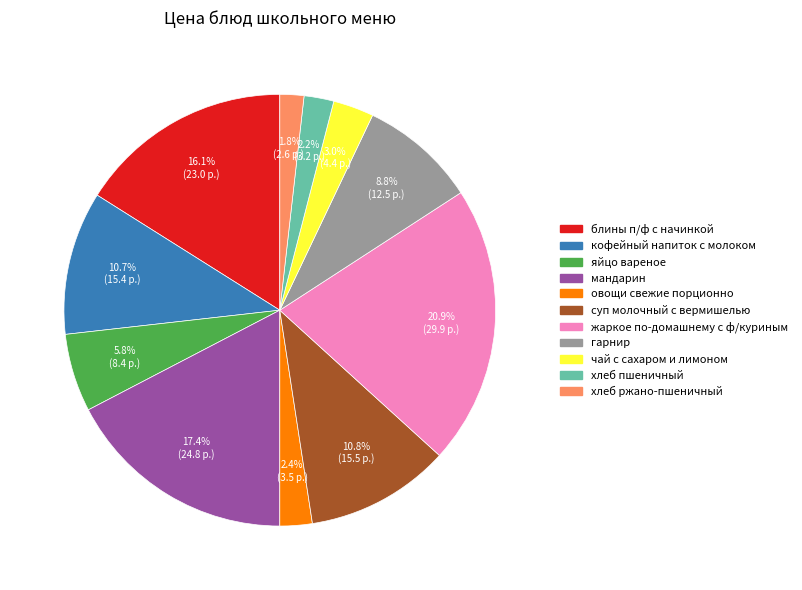

Do блины п/ф с начинкой and овощи свежие порционно together represent more than half of the pie?

No